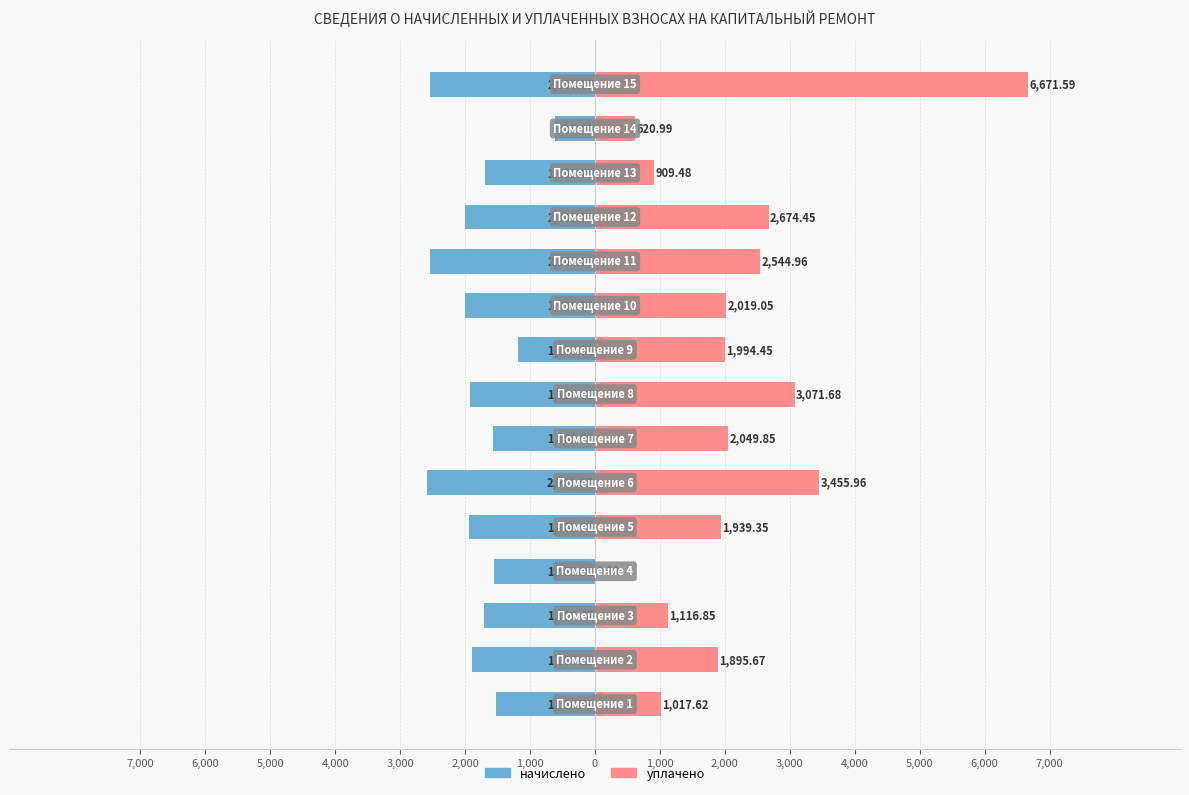

What are all the series names shown in the legend?

начислено, уплачено